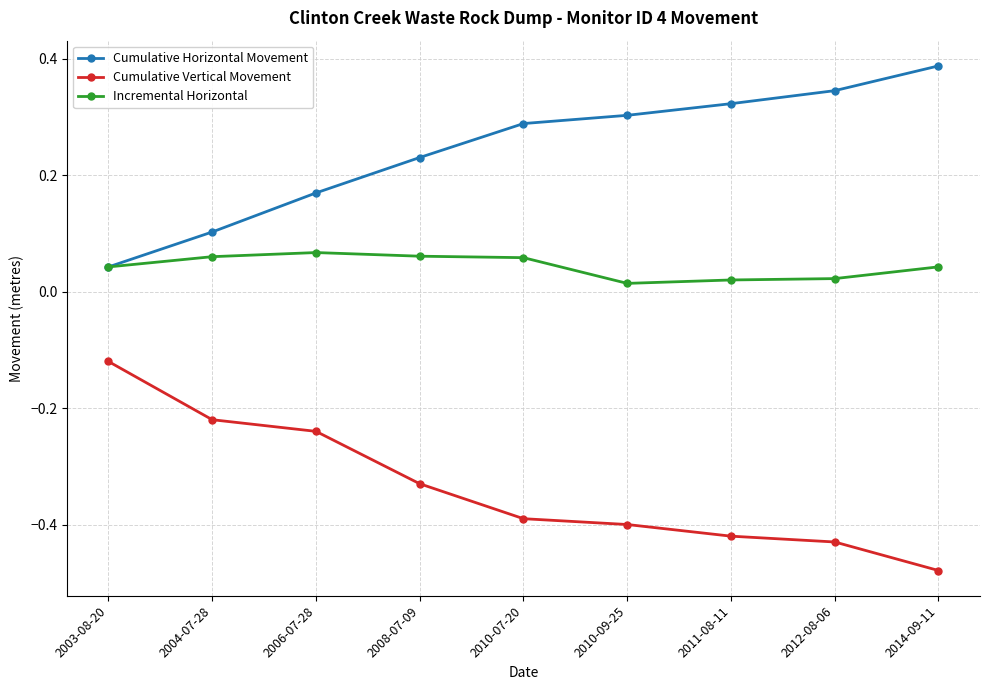

Is the value of Cumulative Horizontal Movement at 2010-07-20 greater than the value of Incremental Horizontal at 2010-09-25?

Yes